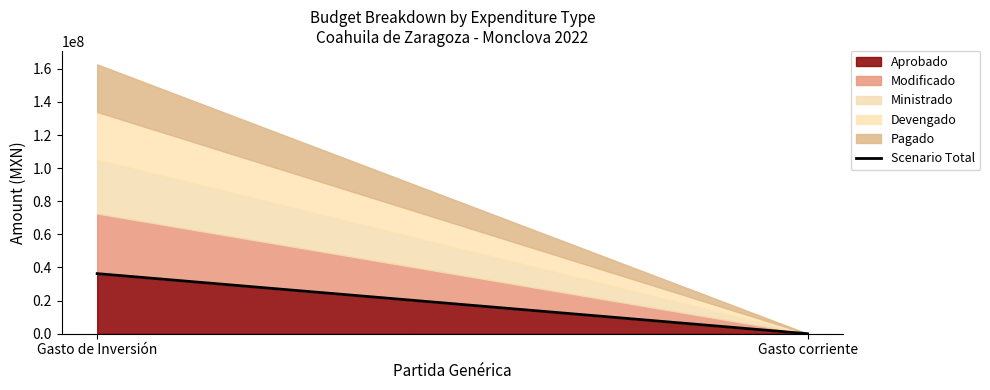

What is the label of the 2nd point from the right?

Gasto de Inversión